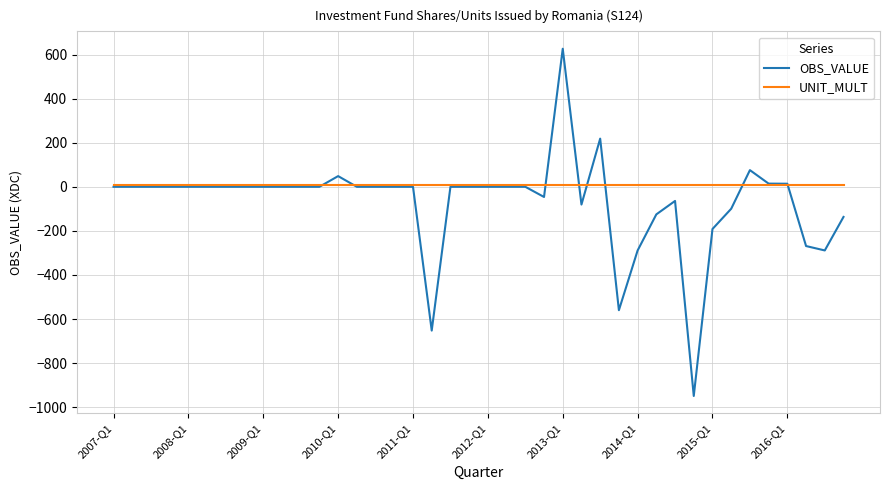

What is the minimum value for UNIT_MULT?

6.0